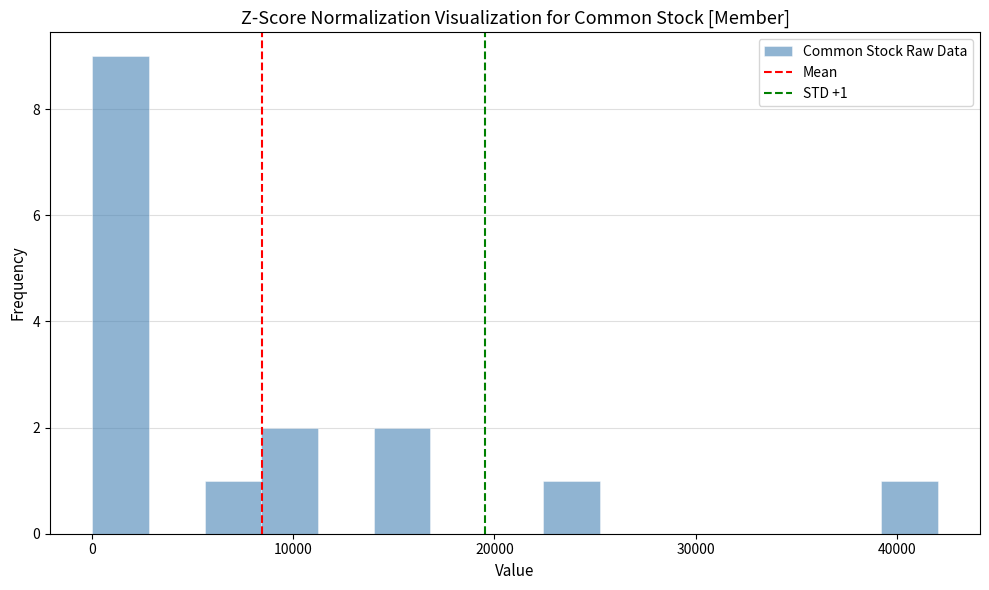

Read against the x-axis, roughly where is the centre of the tallest bar?

1000